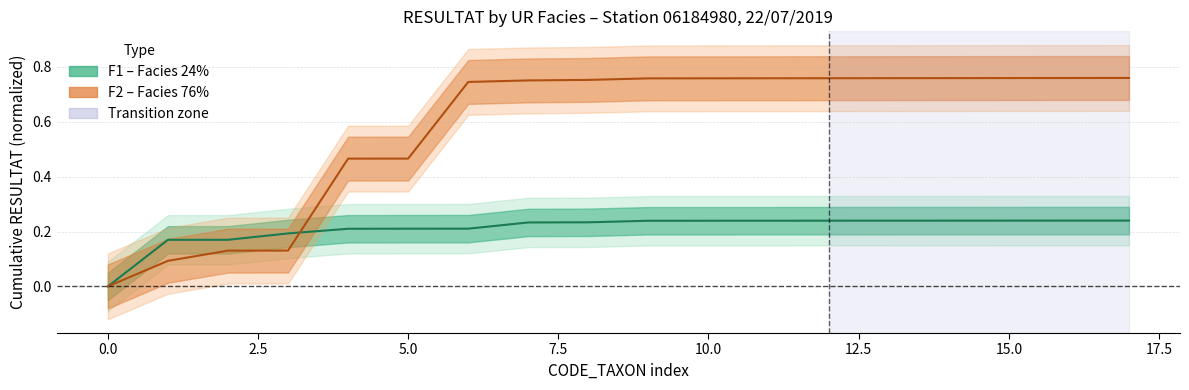

At how many categories does at least one series exceed 0?

18